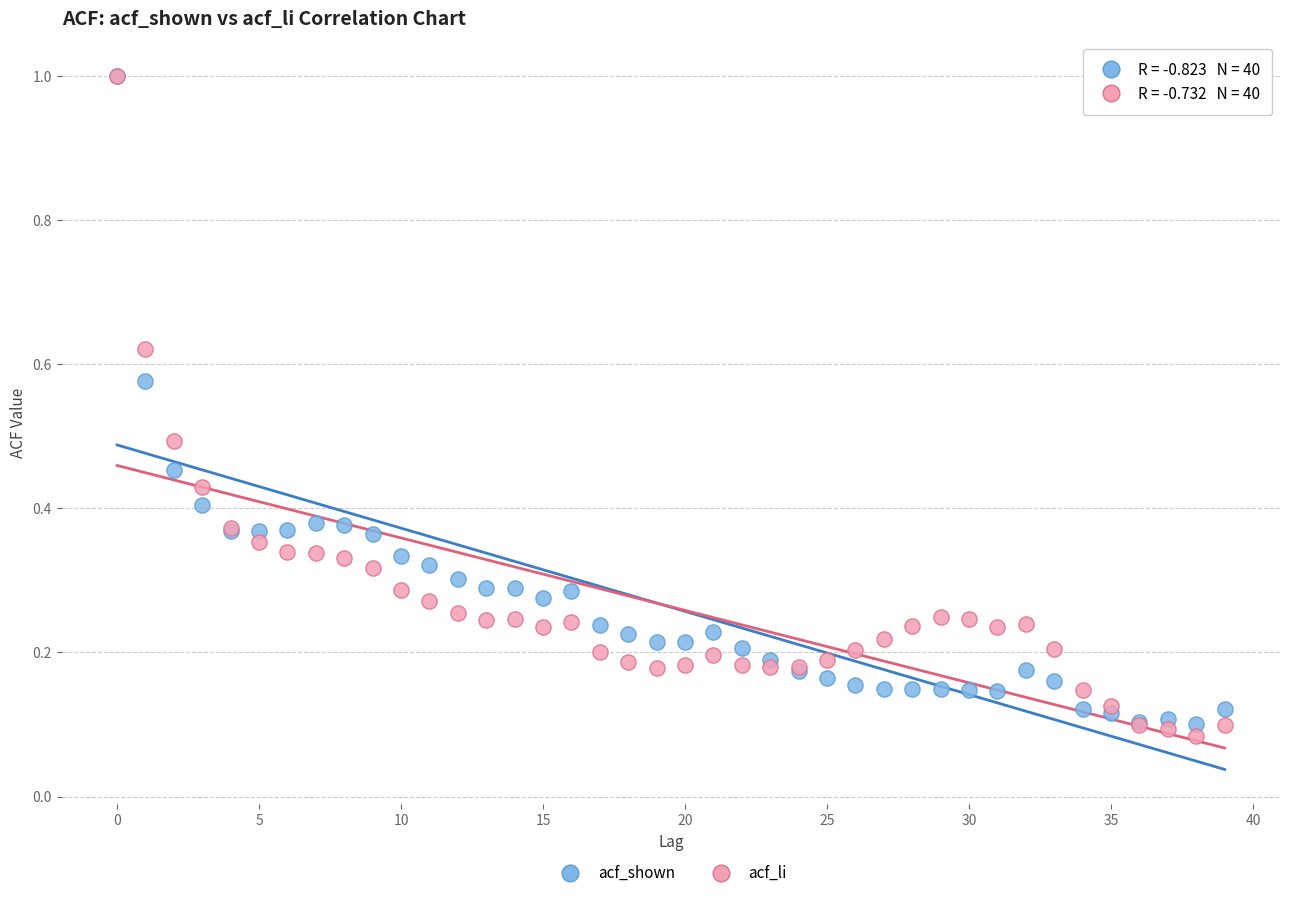

Which series reaches the minimum Y coordinate?

acf_li